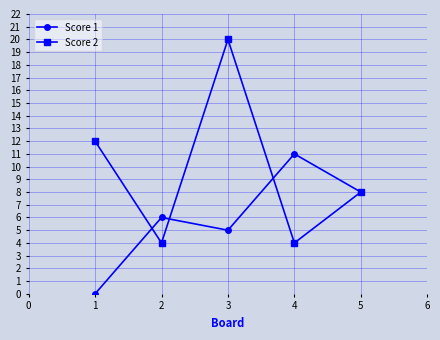

Which series has the widest spread of values?

Score 2